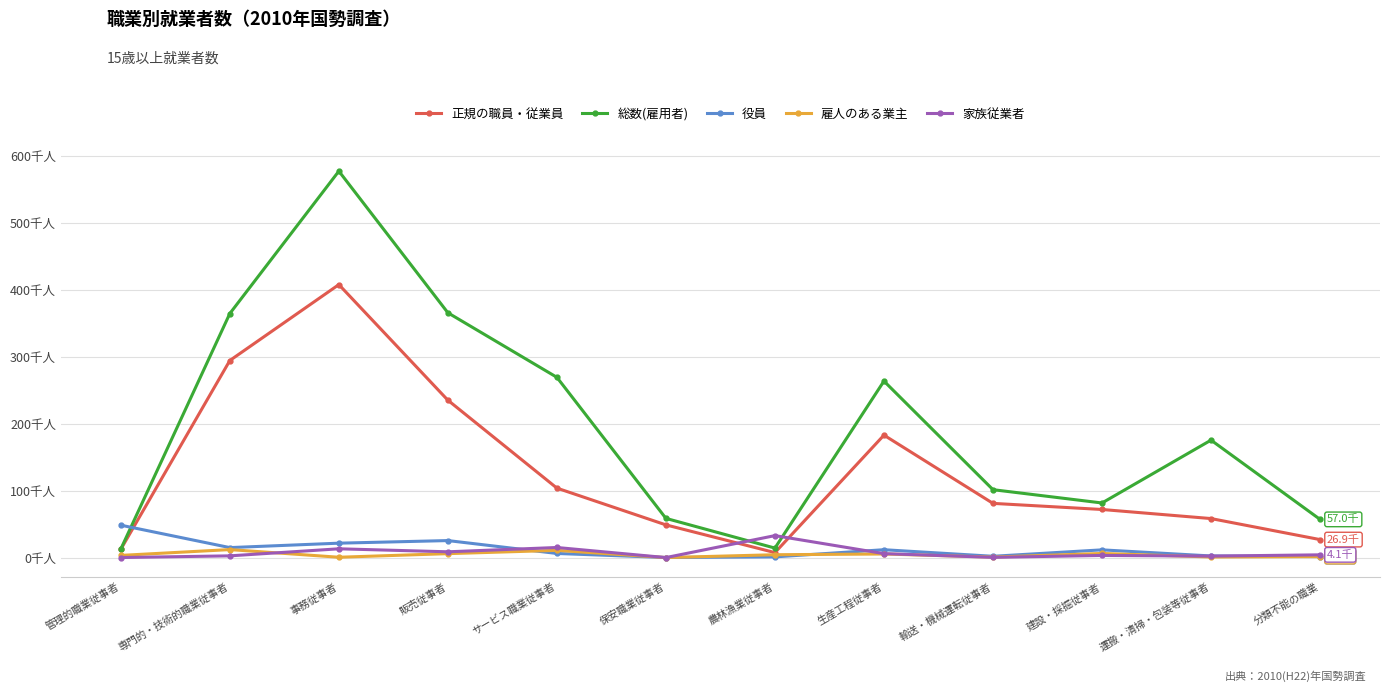

What is the total value across all series at 建設・採掘従事者?

174.2